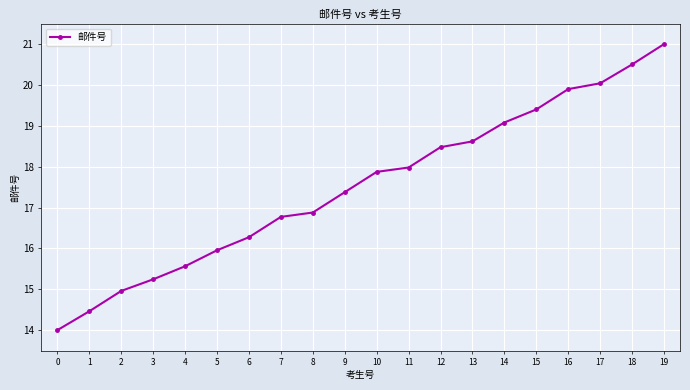

How many categories are shown in the chart?

20